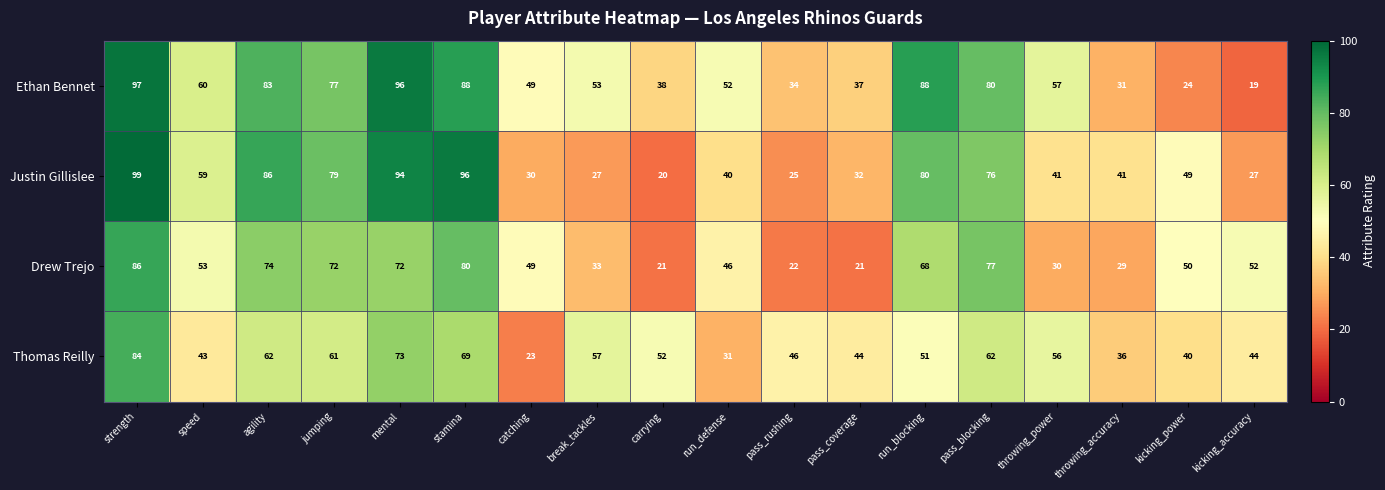

How many distinct data groups are displayed?

4